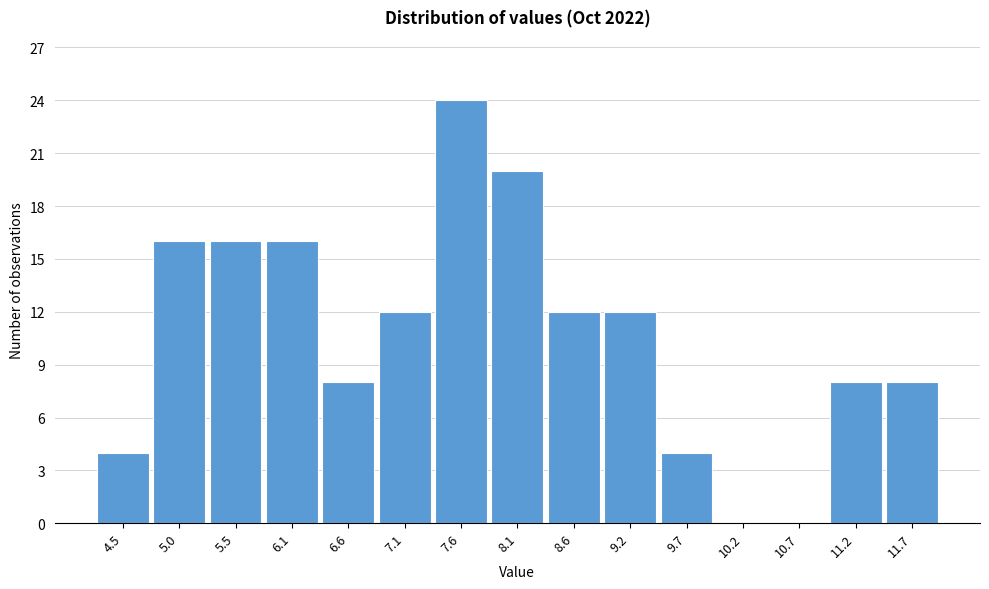

Reading left to right, extract all data points from this chart.

4.5=4	5.0=16	5.5=16	6.1=16	6.6=8	7.1=12	7.6=24	8.1=20	8.6=12	9.2=12	9.7=4	10.2=0	10.7=0	11.2=8	11.7=8